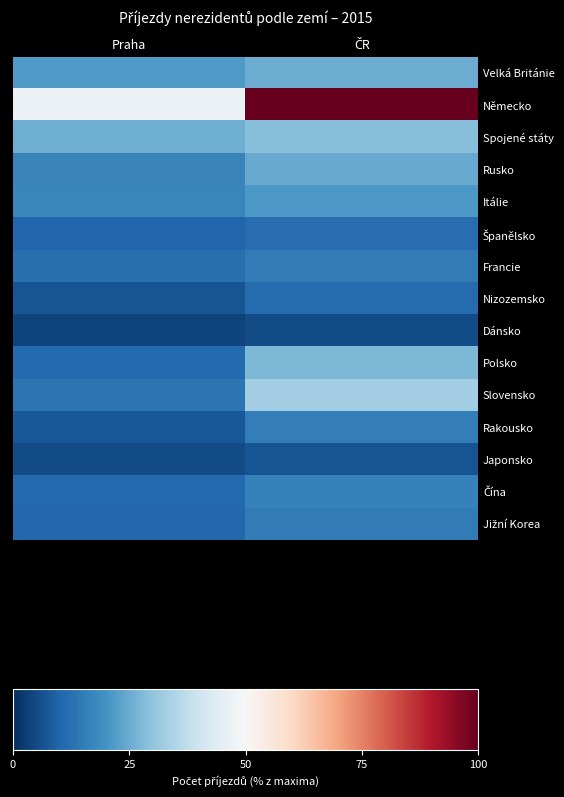

Rank the series by their maximum value, from lowest to highest.

Dánsko, Japonsko, Nizozemsko, Španělsko, Jižní Korea, Francie, Rakousko, Čína, Itálie, Rusko, Velká Británie, Polsko, Spojené státy, Slovensko, Německo